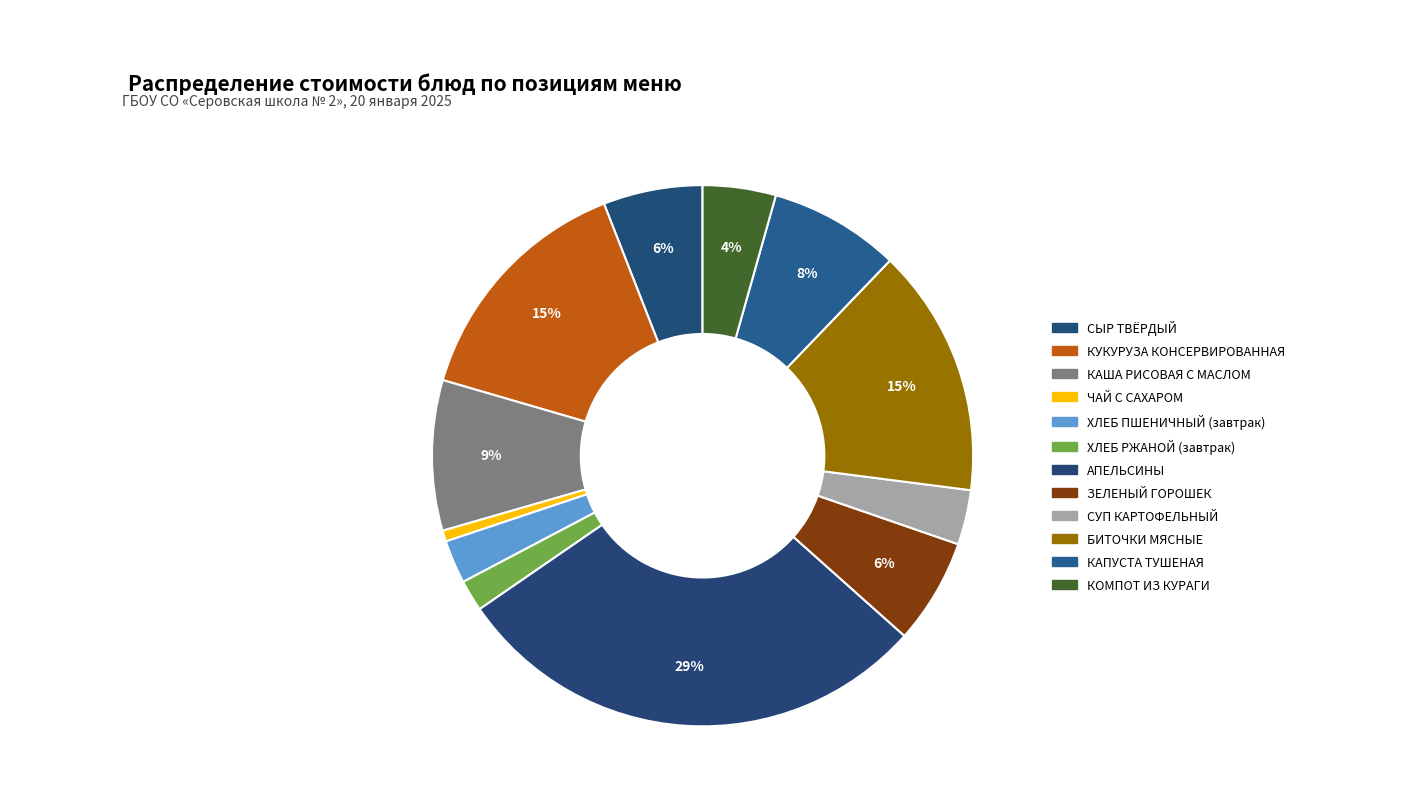

What is the change in value from ХЛЕБ ПШЕНИЧНЫЙ (завтрак) to КАПУСТА ТУШЕНАЯ?

+9.8